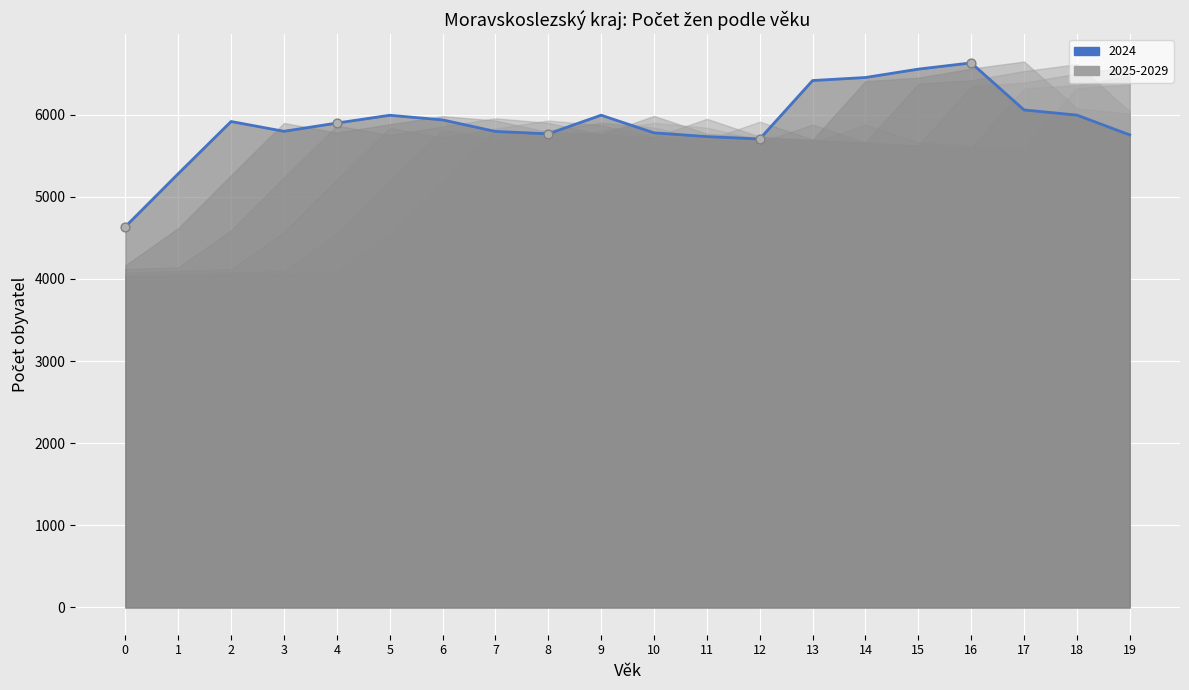

Which series contains the highest Y value?

2025